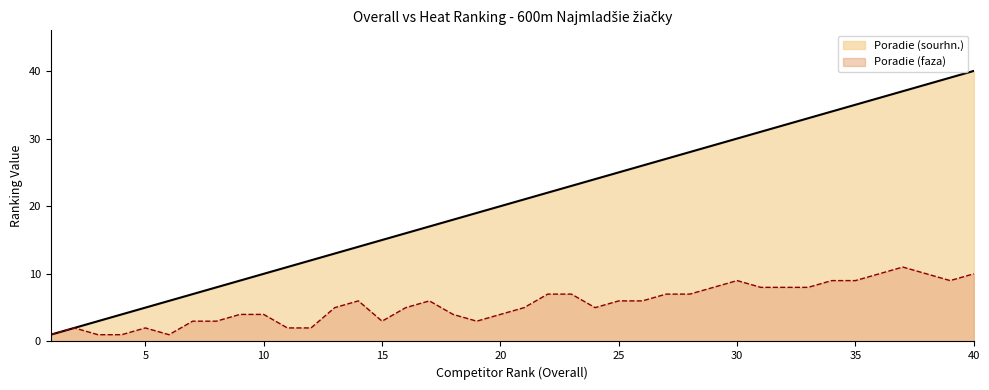

True or false: Poradie (faza) and Poradie (sourhn.) cross at least once.

False